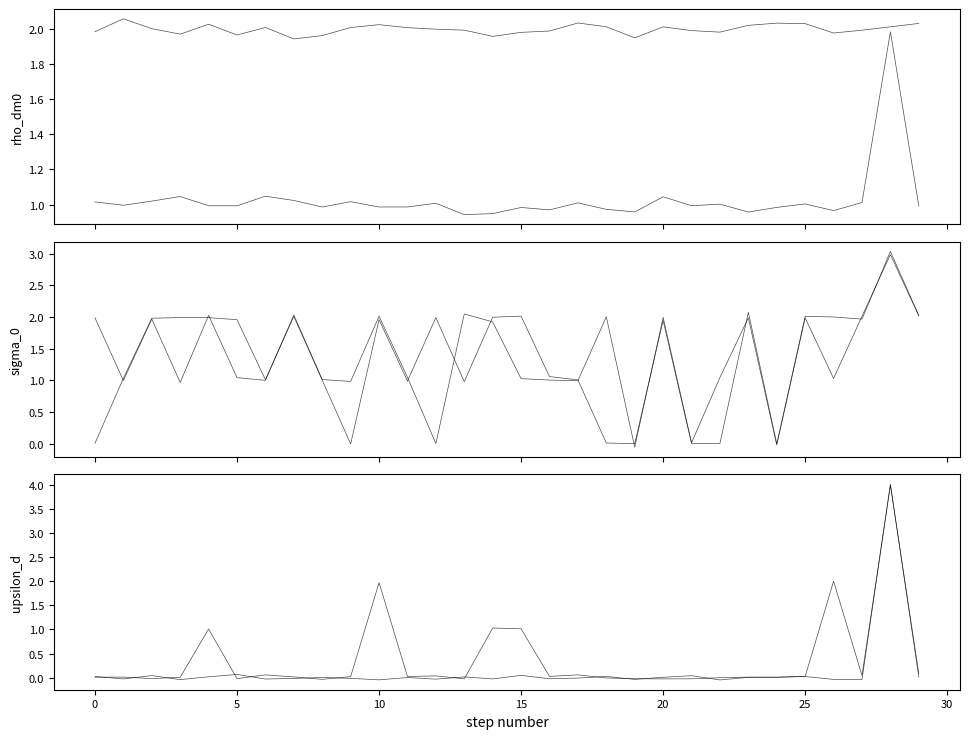

What is the smallest value displayed?

-0.1